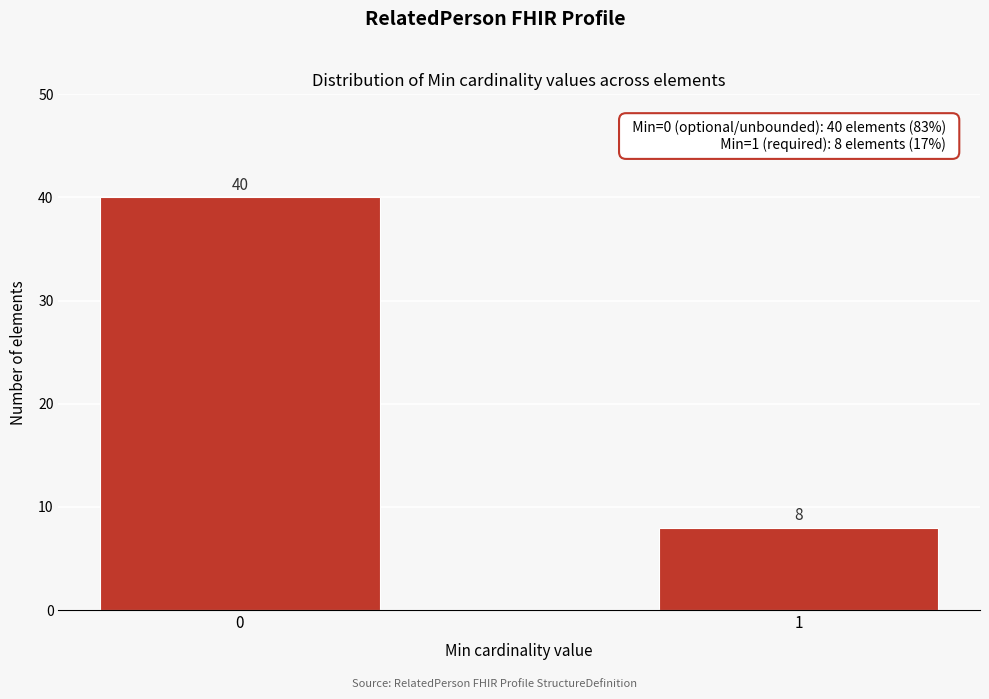

Reading left to right, transcribe all the data shown in this chart.

40	8